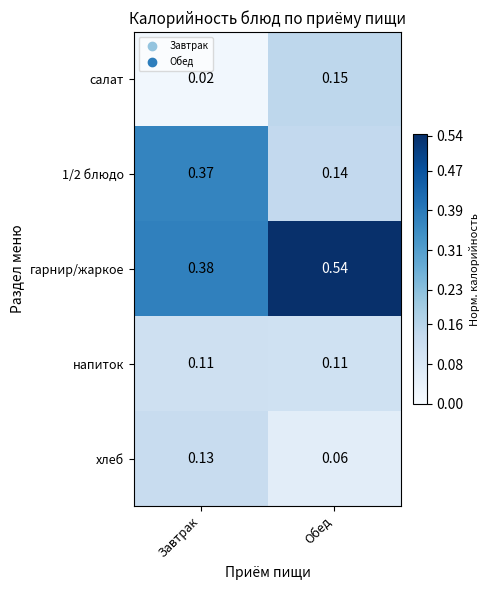

At which category is the sum across all series the highest?

Завтрак